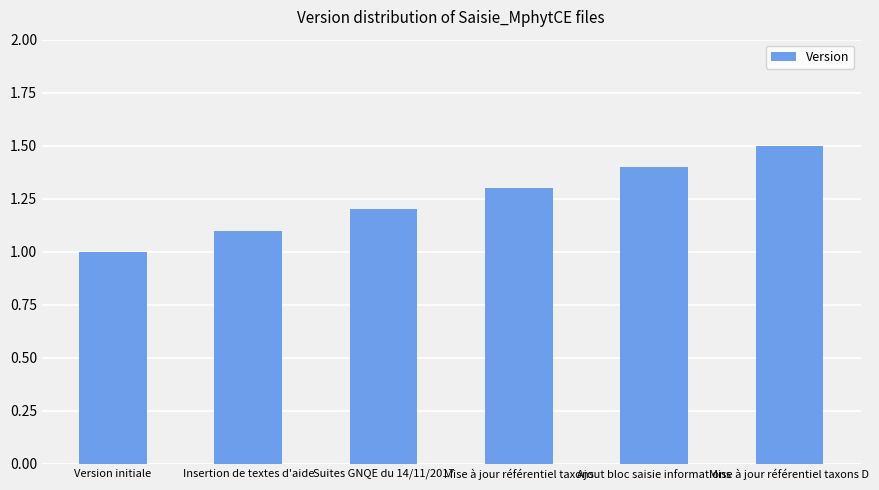

Rank the categories by value from lowest to highest.

Version initiale, Insertion de textes d'aide, Suites GNQE du 14/11/2017, Mise à jour référentiel taxons, Ajout bloc saisie informations, Mise à jour référentiel taxons D